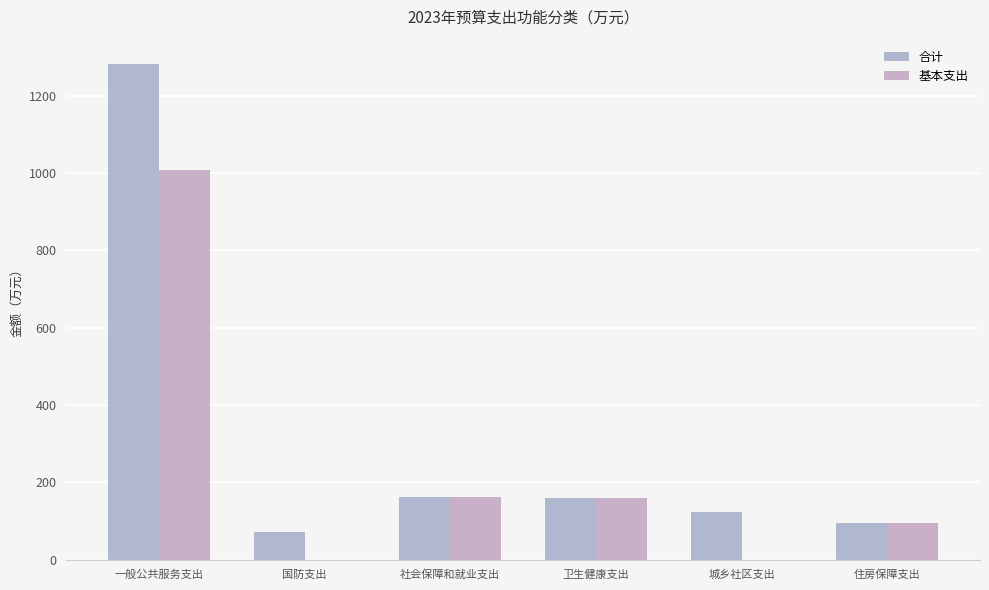

Which series has the largest total across all categories?

合计